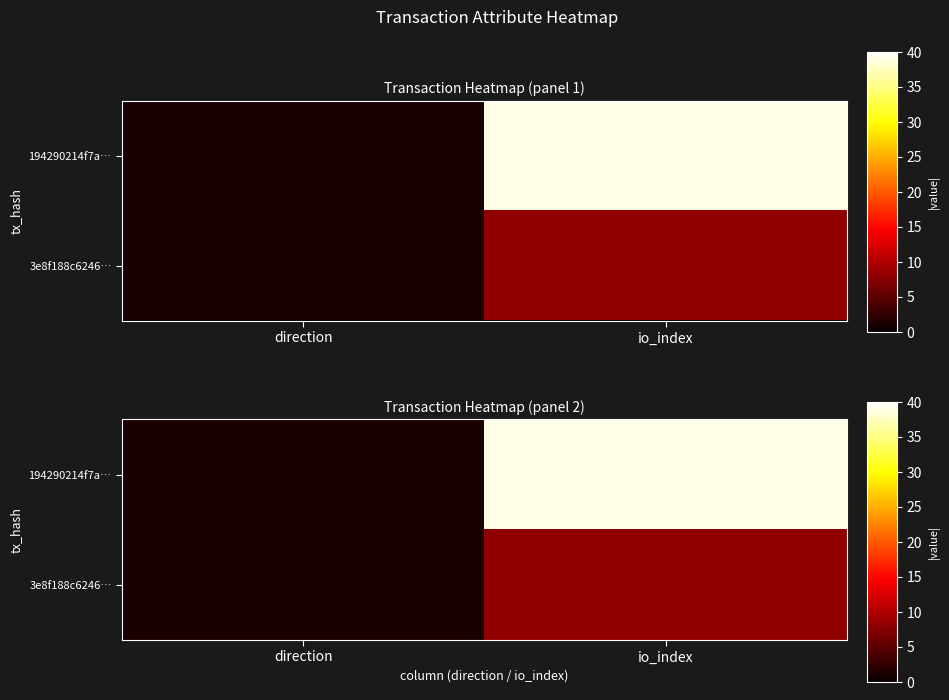

Is the value of 3e8f188c6246… at io_index greater than the value of 194290214f7a… at direction?

Yes